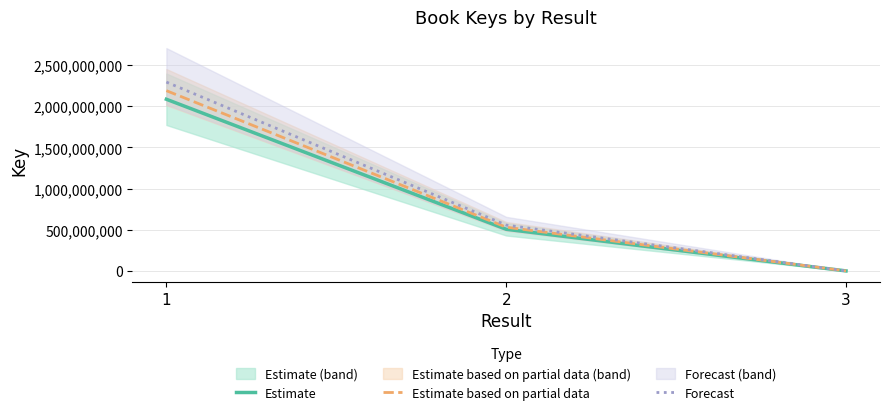

How many lines are shown in the chart?

3